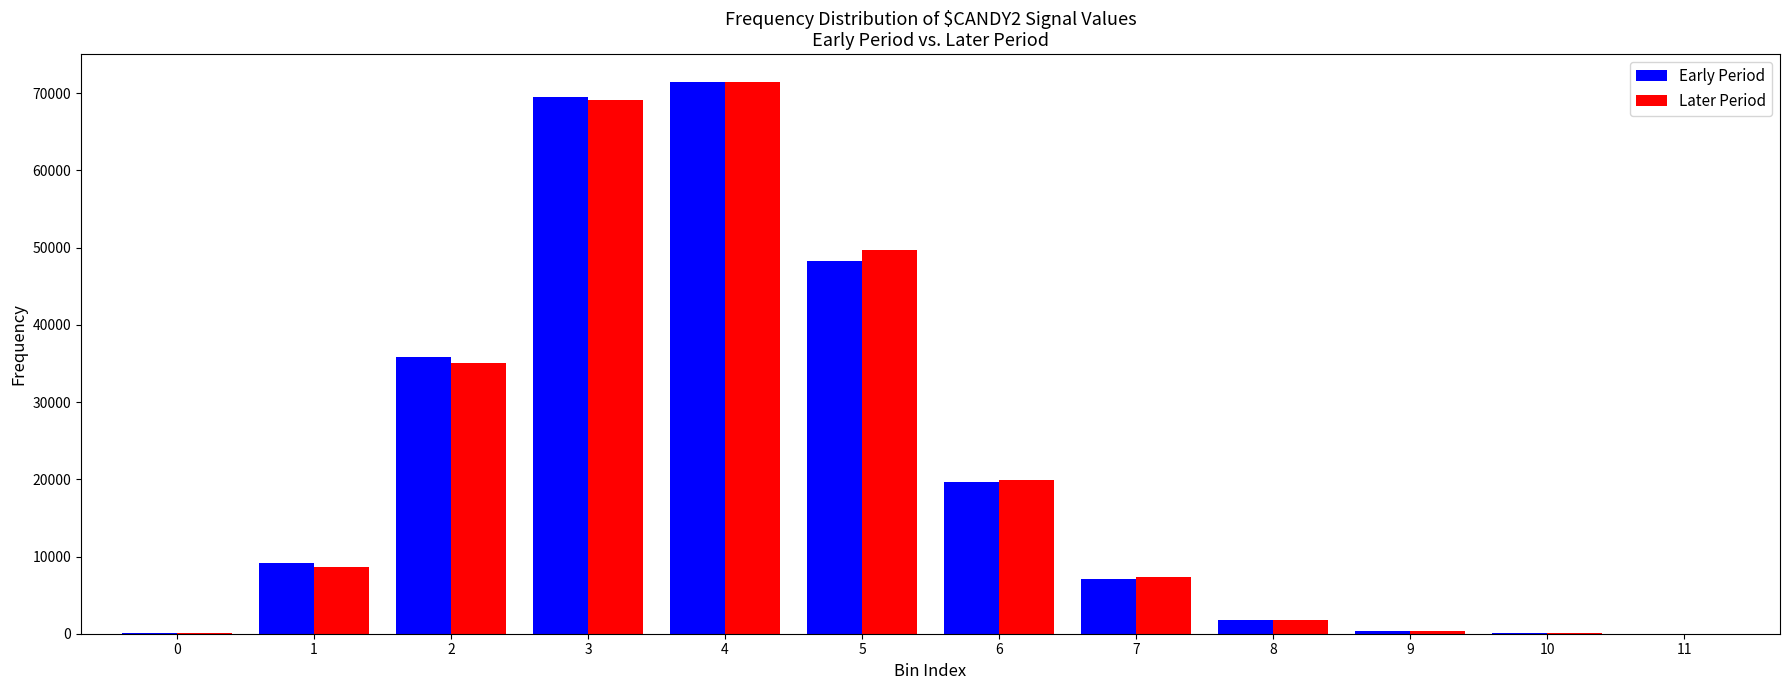

Which series changed the most between 0 and 3?

Early Period